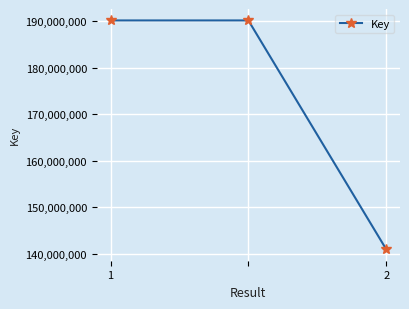

What is the sum of all values?

521360022